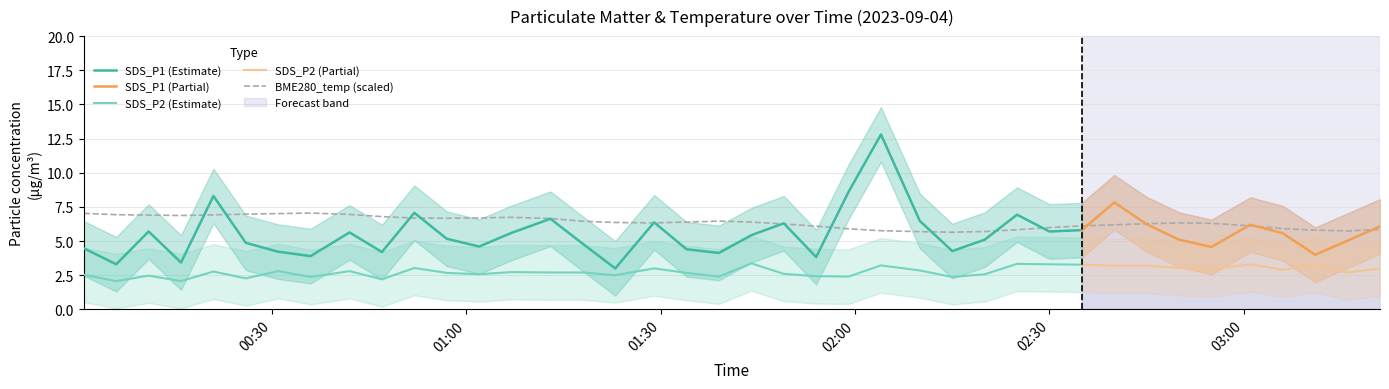

Rank the series by their average value, from highest to lowest.

BME280_temperature, SDS_P1, SDS_P2